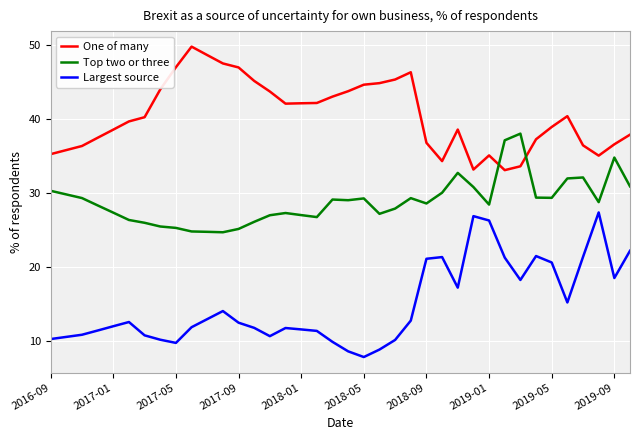

What is the difference between the maximum and minimum values in the Largest source series?

19.5